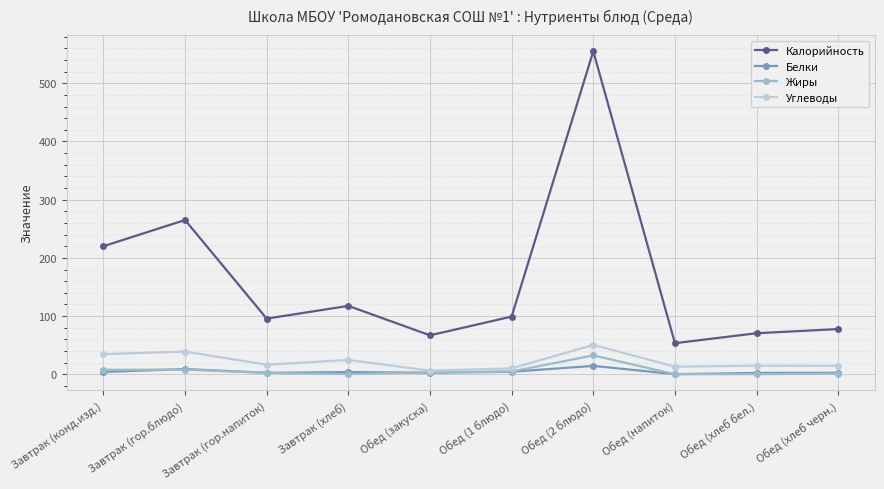

Which series changed the most between Завтрак (хлеб) and Обед (хлеб черн.)?

Калорийность